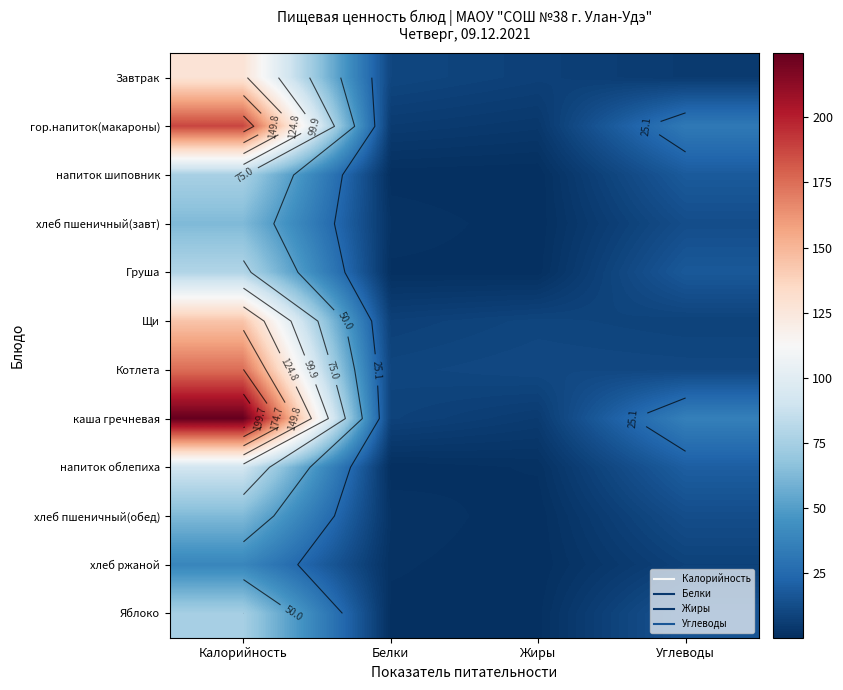

At which category is the sum across all series the highest?

Калорийность